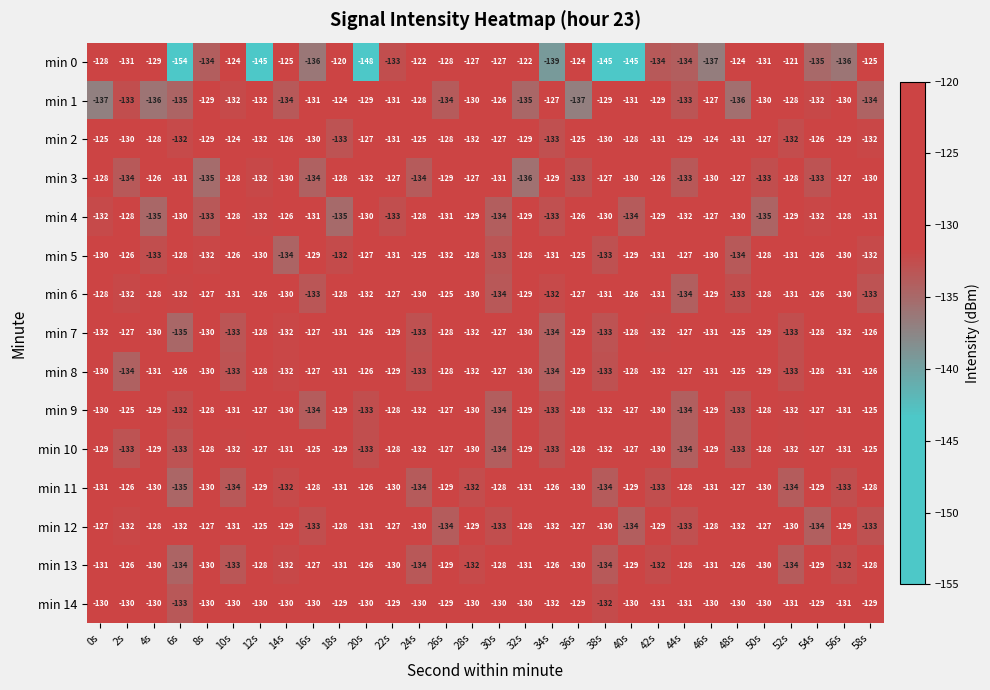

Where is min 7 nearest to the value -130?

4s